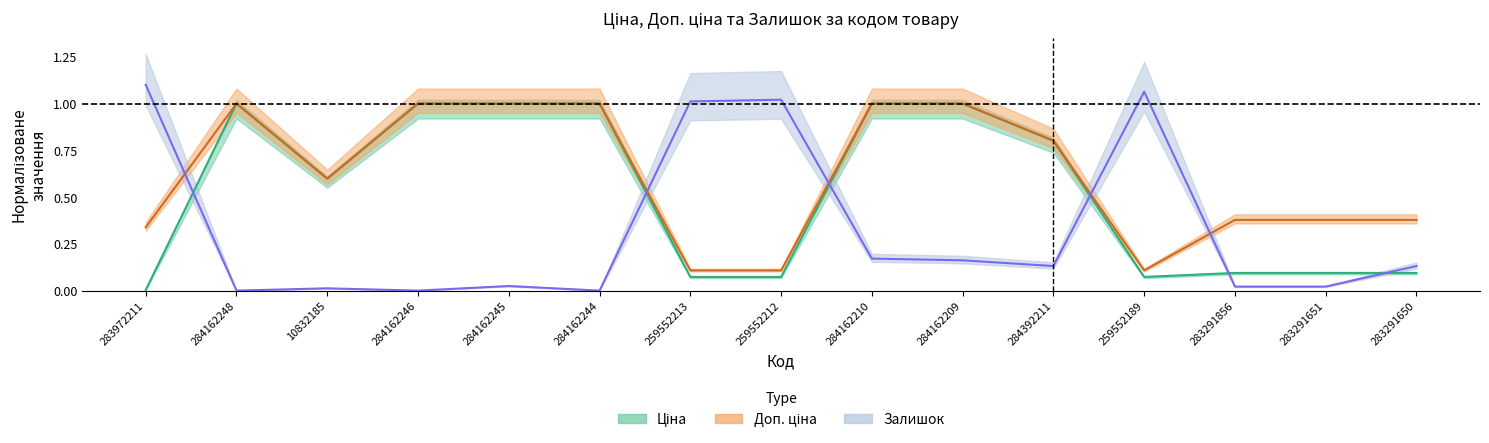

What are all the series names shown in the legend?

Ціна, Доп. ціна, Залишок